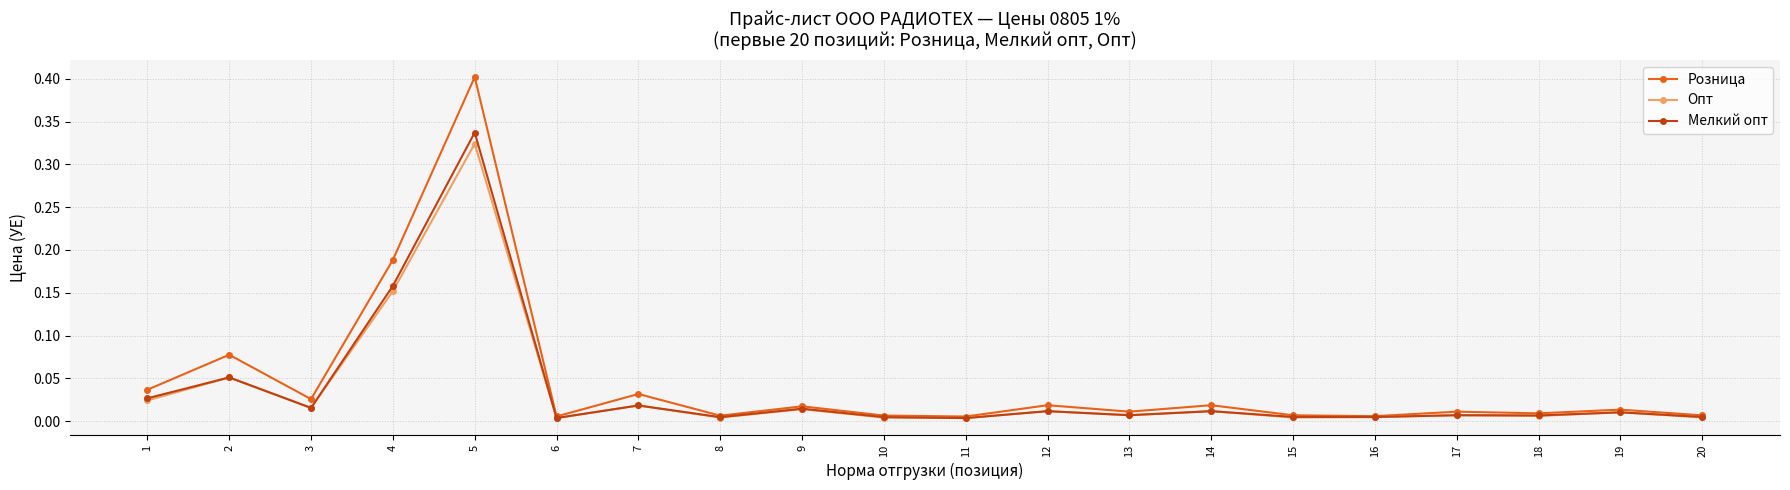

How many interior local peaks does the Опт series have?

8